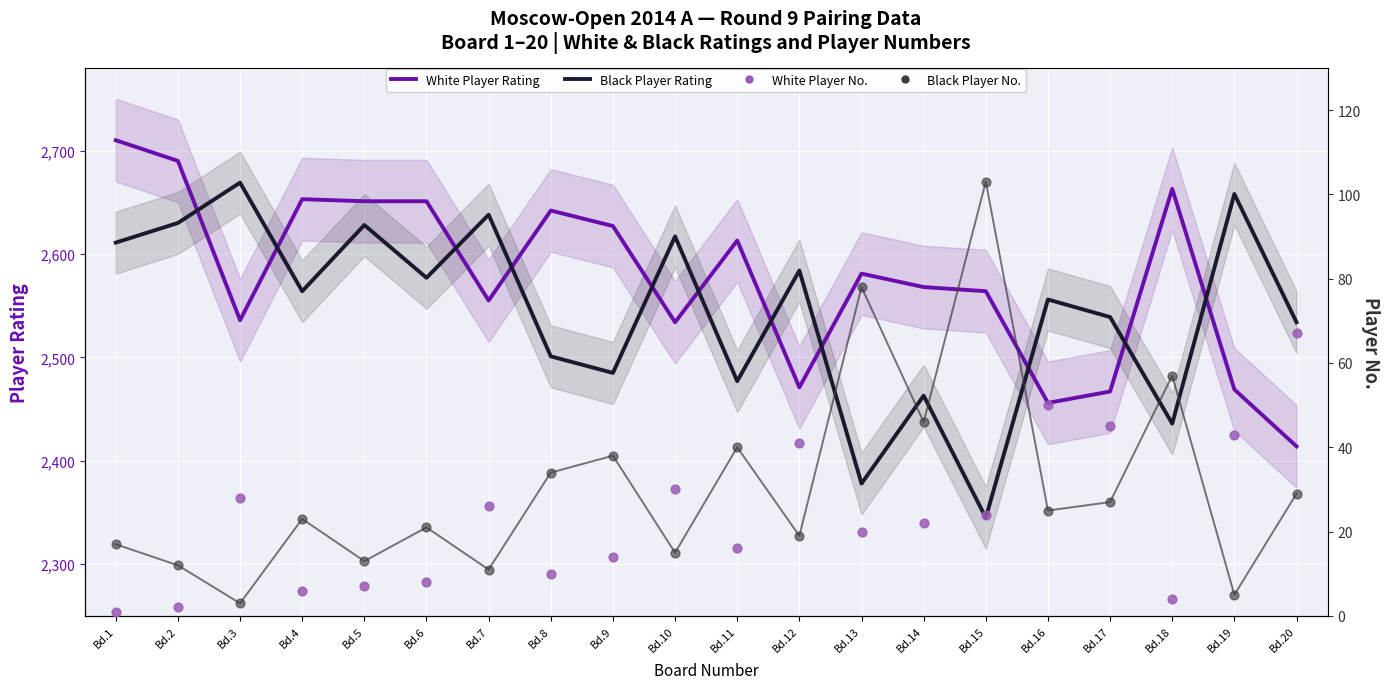

What are all the series names shown in the legend?

White Player Rating, Black Player Rating, White Player No., Black Player No.